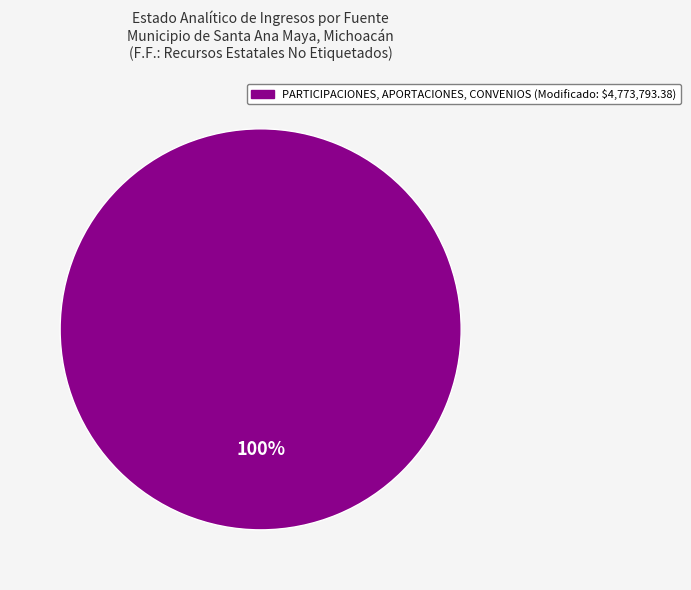

Is there a majority slice in this chart?

Yes